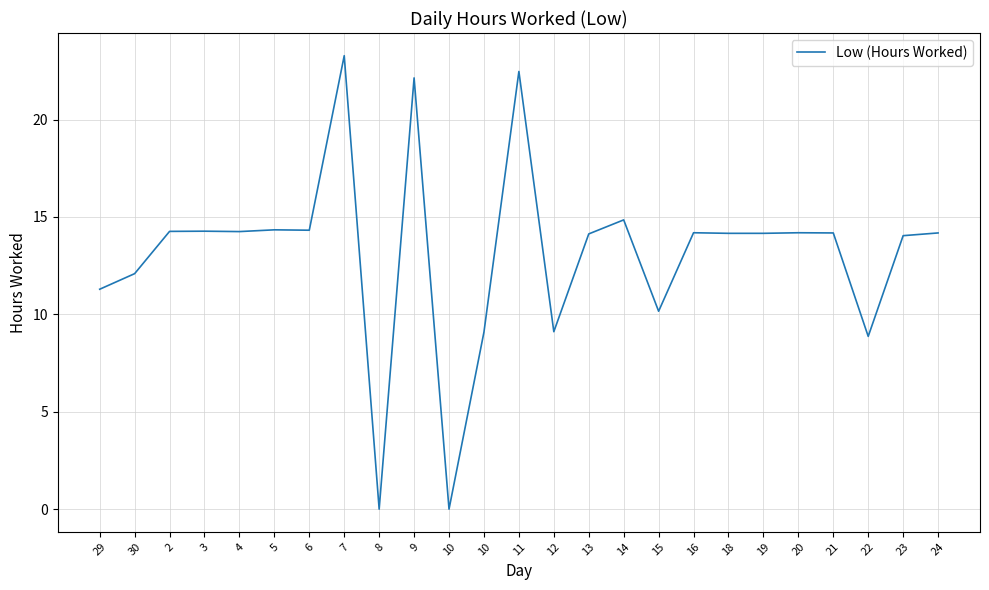

What is the ratio of the value at 24 to the value at 12?

1.6